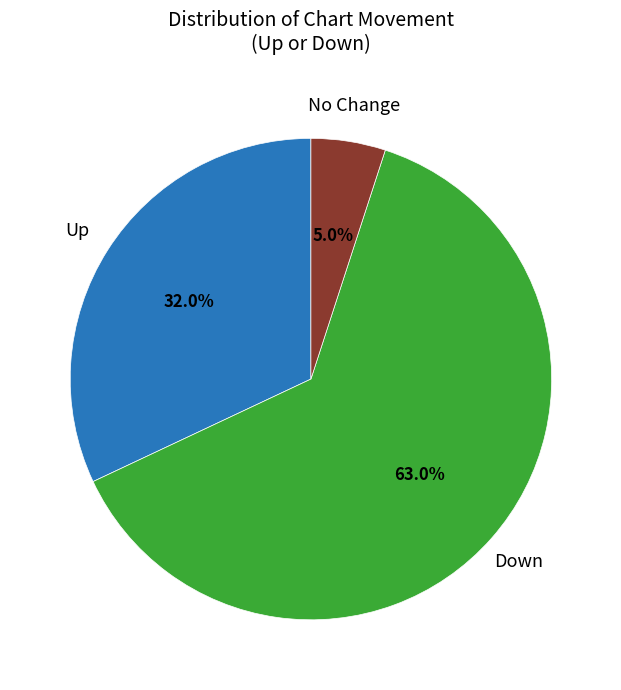

Is there any slice that represents more than half of the pie?

Yes